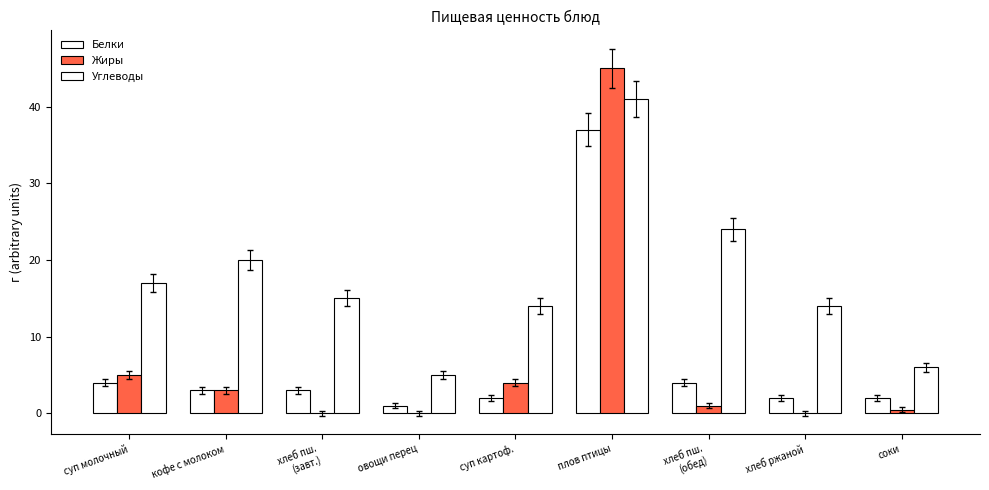

How many distinct data groups are displayed?

3